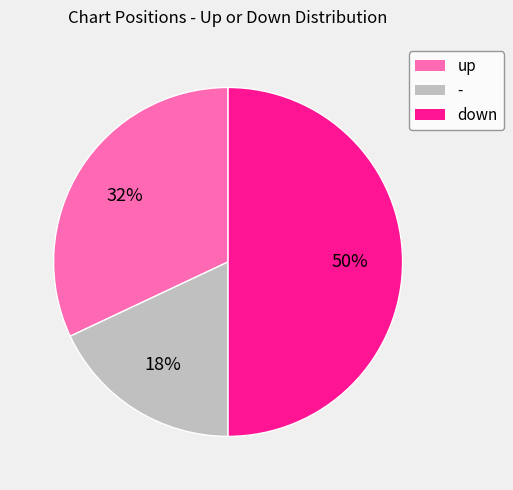

Count the number of slices in the pie.

3